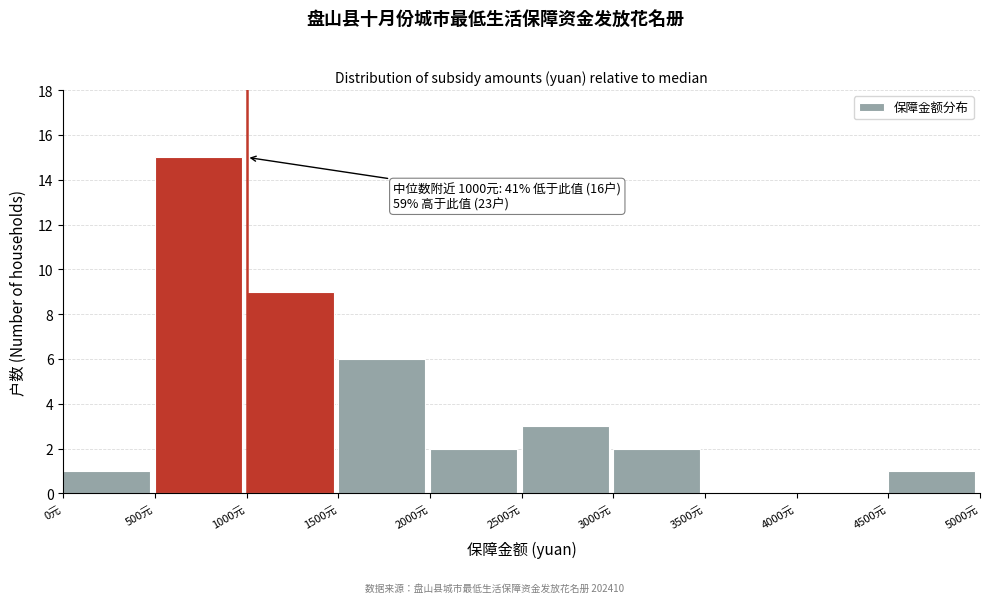

Which range on the x-axis has the tallest bar?

500 to 1000